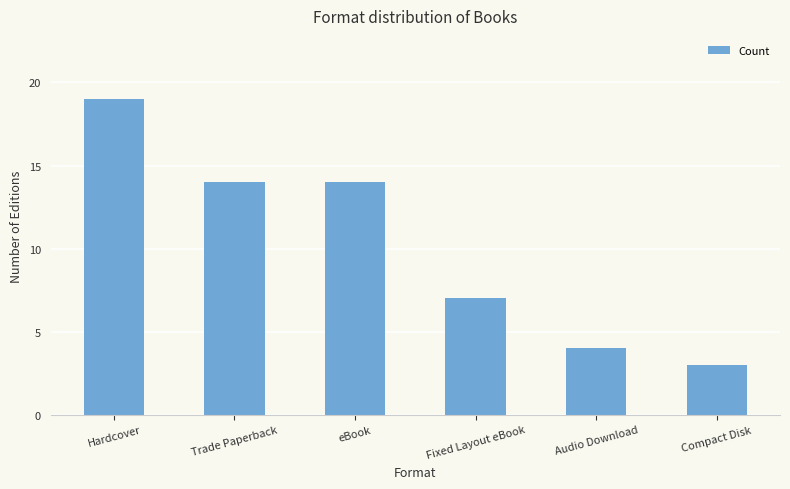

What is the difference between the maximum and second lowest values?

15